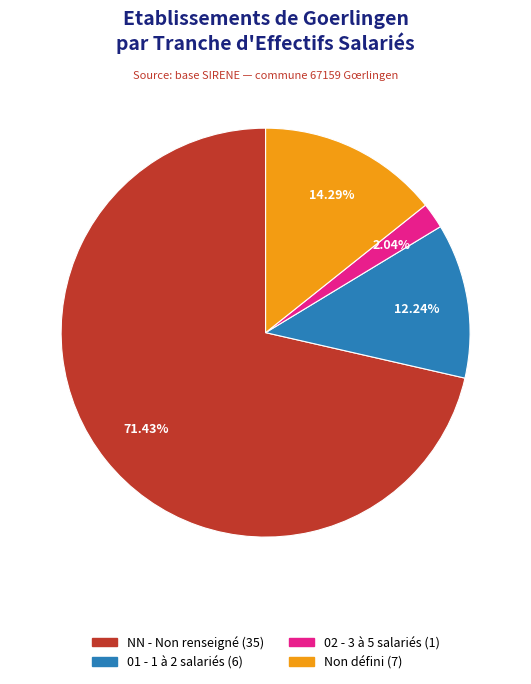

Is there a majority slice in this chart?

Yes